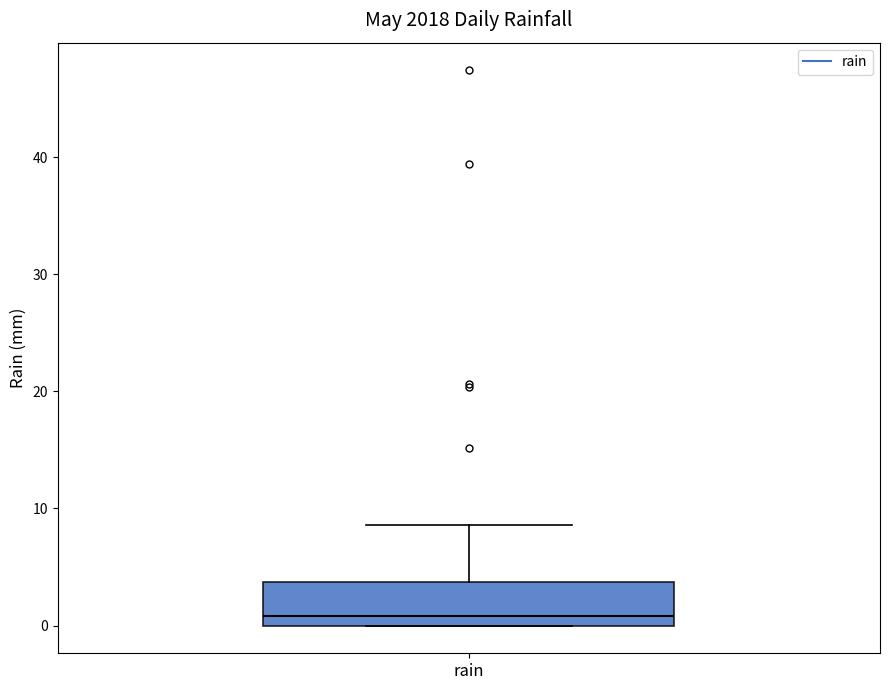

Read this box plot against the y-axis: the position of the median line, the range covered by the box, and the ends of both whiskers. The values are not printed on the chart, so give them approximately, as read against the axis.

median 1, box 0 to 4, whiskers 0 to 9